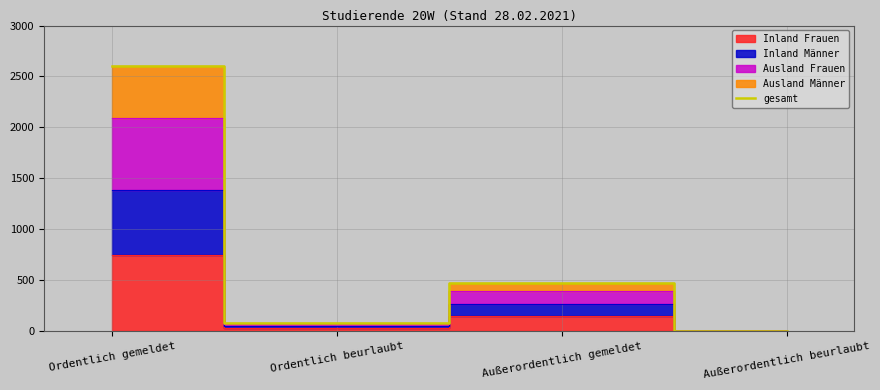

Reading left to right, what are all the values shown in this chart?

2605	81	476	5